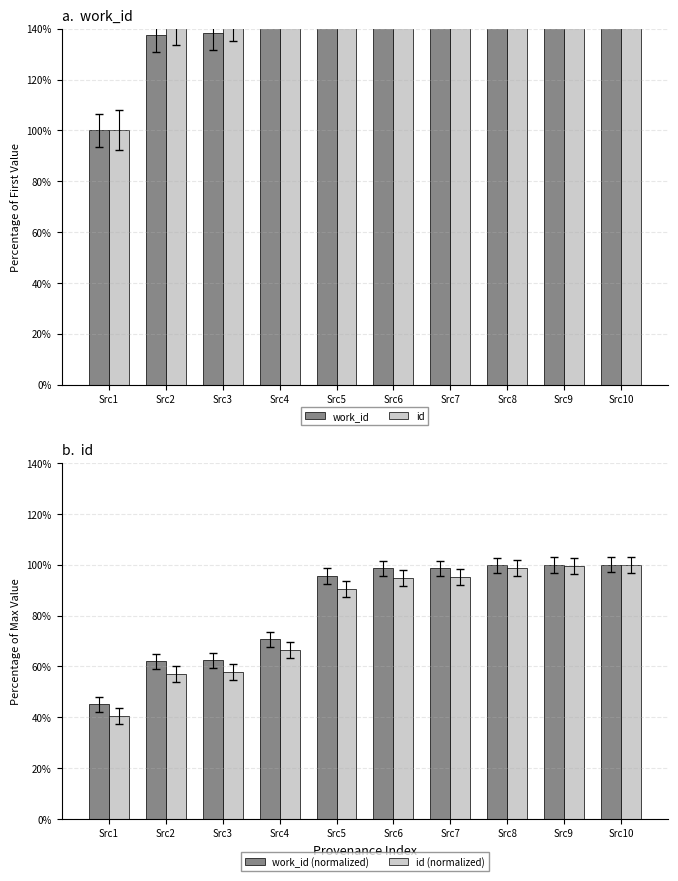

Which has a higher value, Src5 or Src6?

Src6